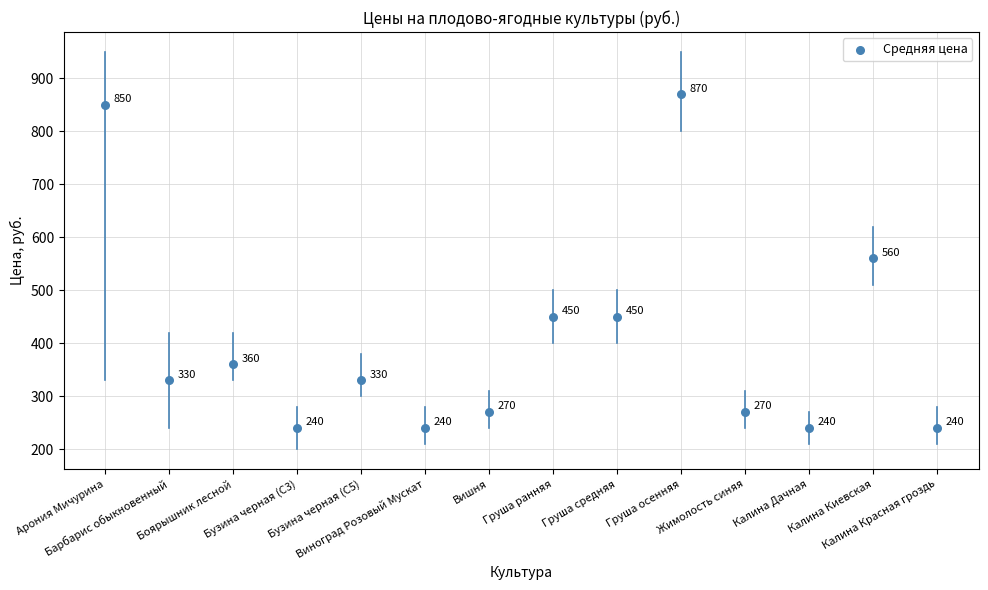

What is the range of Y values (max minus min)?

630